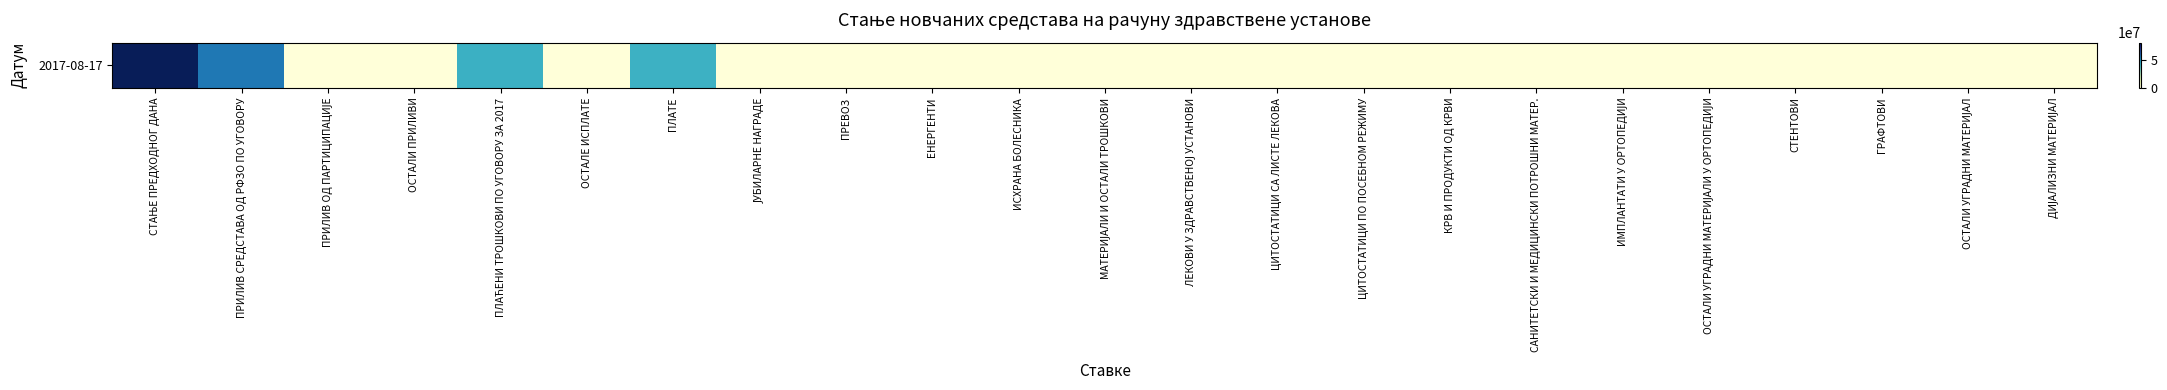

Reading right to left, transcribe all the data shown in this chart.

ДИЈАЛИЗНИ МАТЕРИЈАЛ=0.0	ОСТАЛИ УГРАДНИ МАТЕРИЈАЛ=0.0	ГРАФТОВИ=0.0	СТЕНТОВИ=0.0	ОСТАЛИ УГРАДНИ МАТЕРИЈАЛИ У ОРТОПЕДИЈИ=0.0	ИМПЛАНТАТИ У ОРТОПЕДИЈИ=0.0	САНИТЕТСКИ И МЕДИЦИНСКИ ПОТРОШНИ МАТЕР.=0.0	КРВ И ПРОДУКТИ ОД КРВИ=0.0	ЦИТОСТАТИЦИ ПО ПОСЕБНОМ РЕЖИМУ=0.0	ЦИТОСТАТИЦИ СА ЛИСТЕ ЛЕКОВА=162078.1	ЛЕКОВИ У ЗДРАВСТВЕНОЈ УСТАНОВИ=0.0	МАТЕРИЈАЛИ И ОСТАЛИ ТРОШКОВИ=45644.7	ИСХРАНА БОЛЕСНИКА=0.0	ЕНЕРГЕНТИ=0.0	ПРЕВОЗ=0.0	ЈУБИЛАРНЕ НАГРАДЕ=0.0	ПЛАТЕ=42011712.9	ОСТАЛЕ ИСПЛАТЕ=0.0	ПЛАЋЕНИ ТРОШКОВИ ПО УГОВОРУ ЗА 2017=42219435.7	ОСТАЛИ ПРИЛИВИ=0.0	ПРИЛИВ ОД ПАРТИЦИПАЦИЈЕ=34961.5	ПРИЛИВ СРЕДСТАВА ОД РФЗО ПО УГОВОРУ=56068328.8	СТАЊЕ ПРЕДХОДНОГ ДАНА=81764575.8